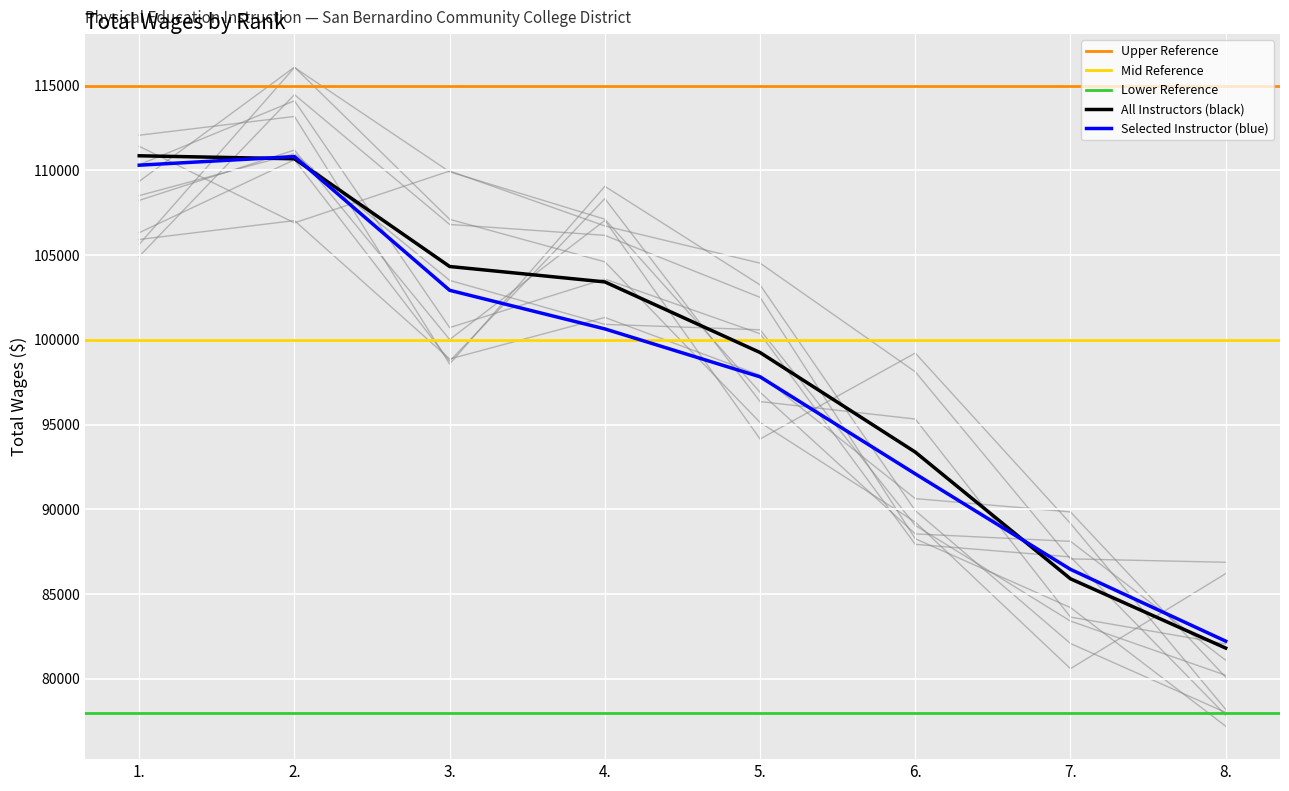

What is the change in value from 3. to 7.?

-18427